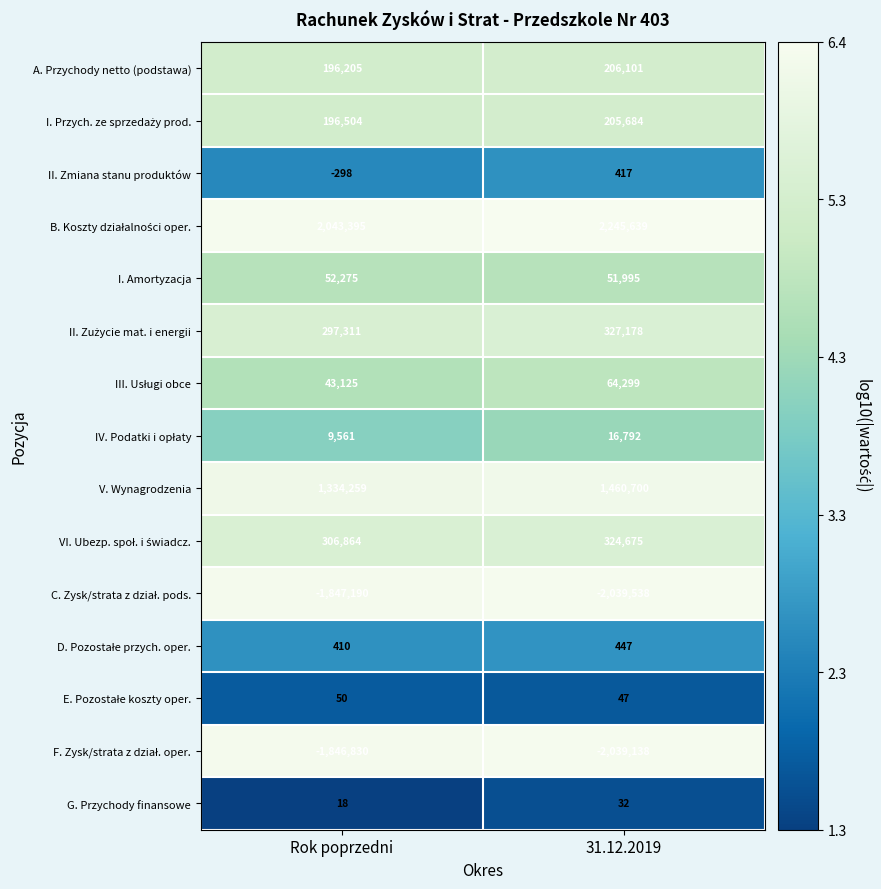

What is the spread (max minus min) of values at 31.12.2019?

4285177